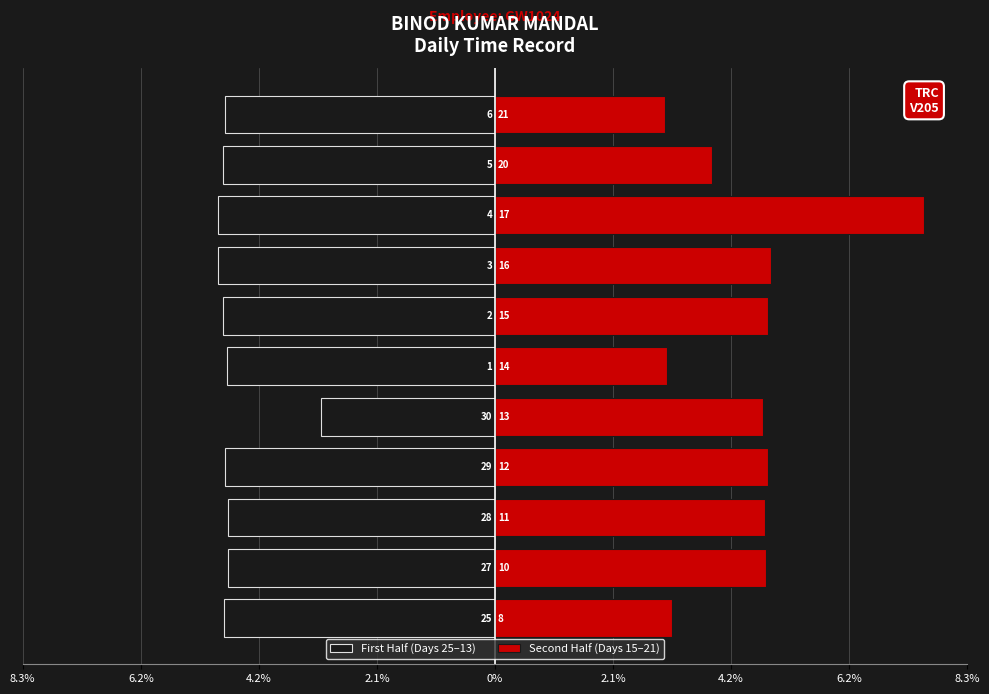

What is the approximate value of First Half (Days 25–13) at 10?

-4.8